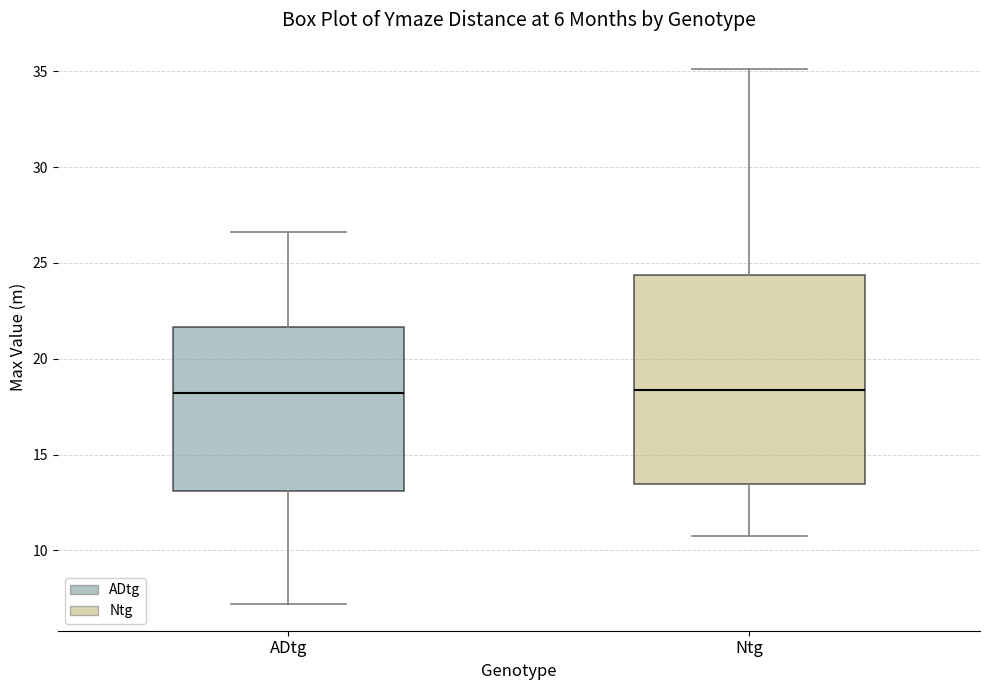

Comparing the boxes themselves (not the whiskers), which one is the tallest?

Ntg